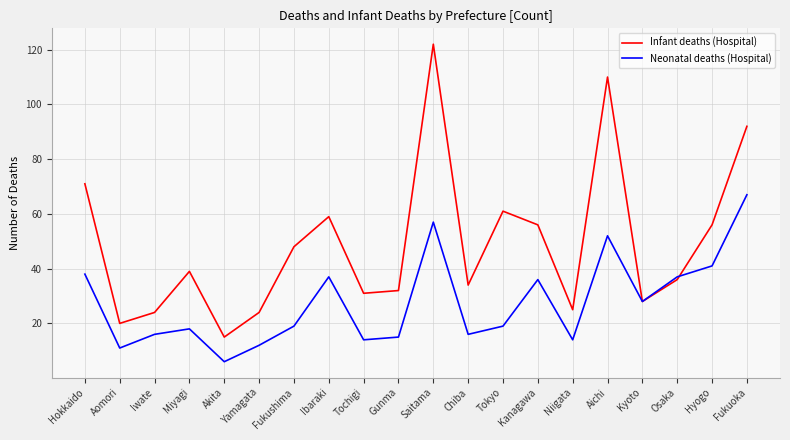

Where is the first local minimum for Infant deaths (Hospital)?

Aomori